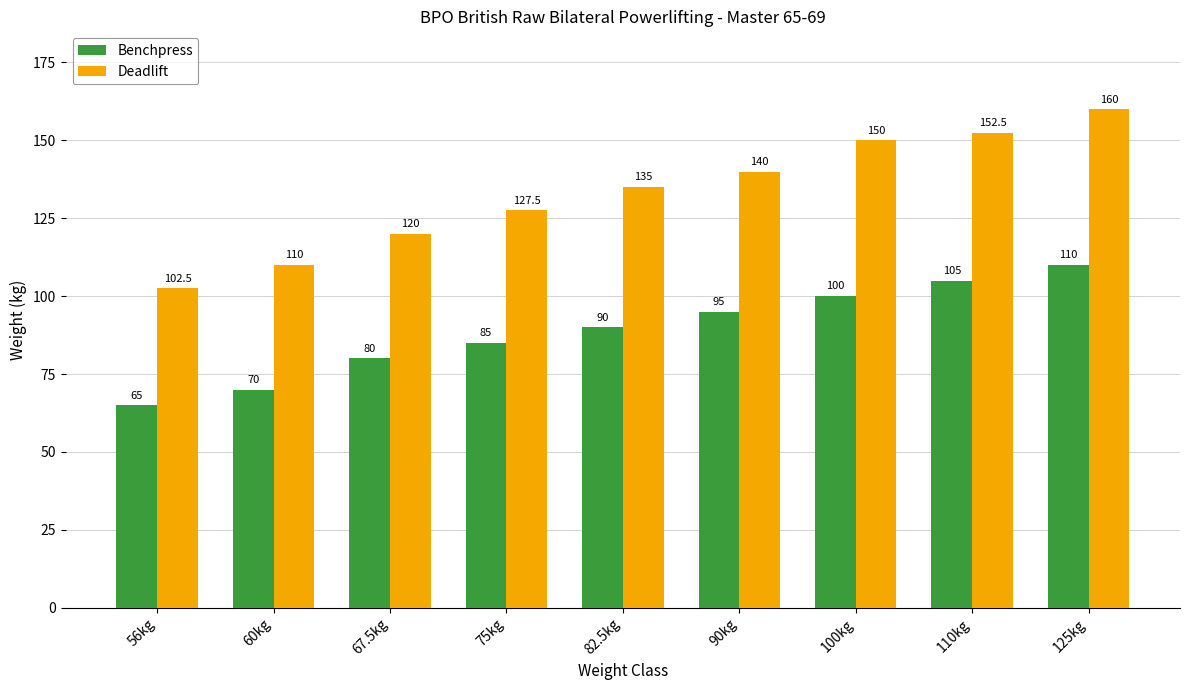

What is the difference between the maximum and minimum values in the Benchpress series?

45.0